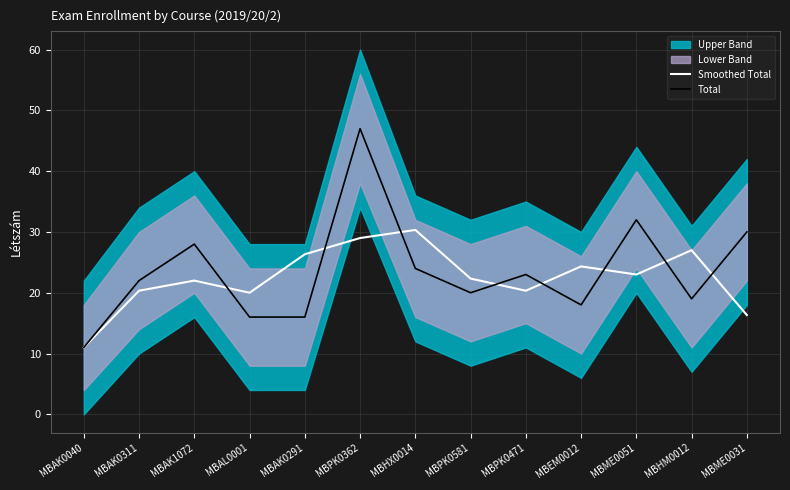

What position from the left is MBHX0014?

7